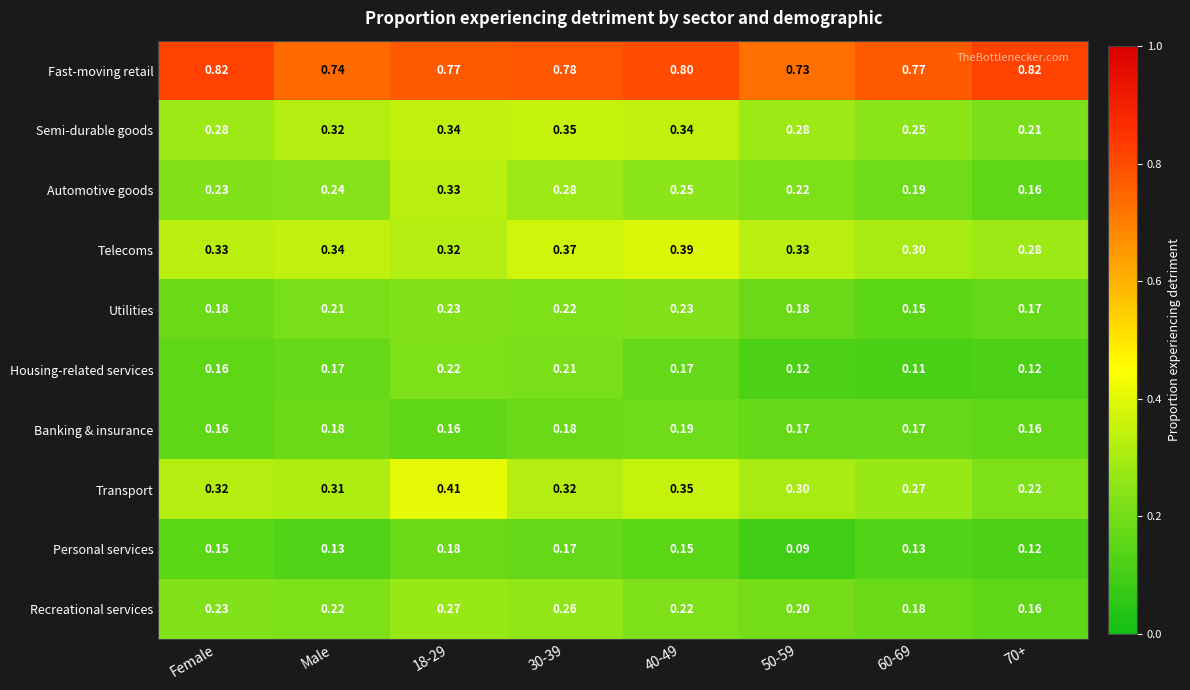

Rank the series at 60-69 from highest to lowest value.

Fast-moving retail, Telecoms, Transport, Semi-durable goods, Automotive goods, Recreational services, Banking & insurance, Utilities, Personal services, Housing-related services